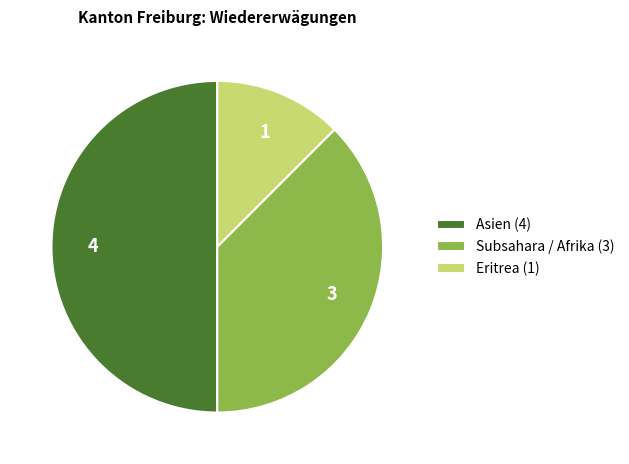

The Asien (4) slice represents 56% of the pie. True or false?

False